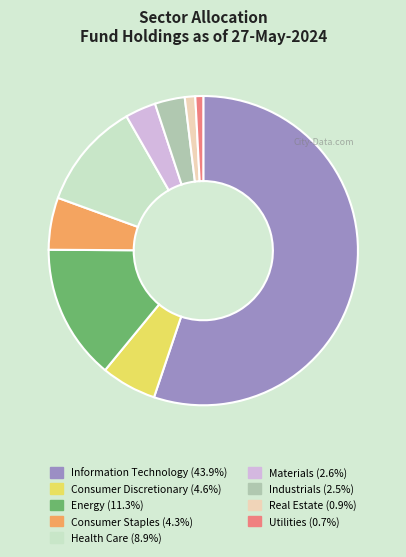

Approximately how many times larger is the value at Information Technology (43.9%) compared to Industrials (2.5%)?

17.6